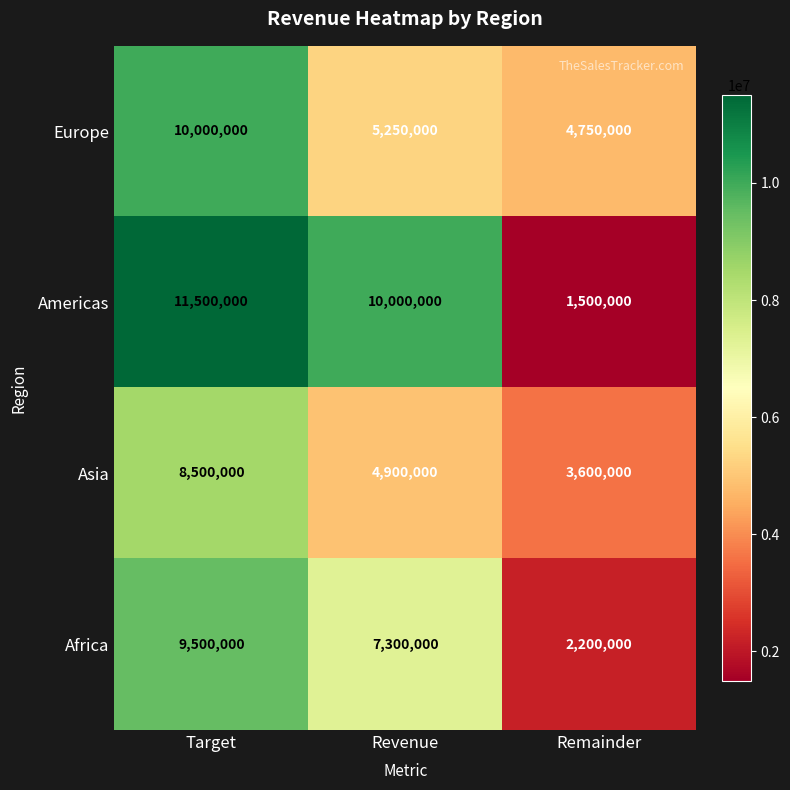

List the series in order of their peak value, lowest first.

Asia, Africa, Europe, Americas